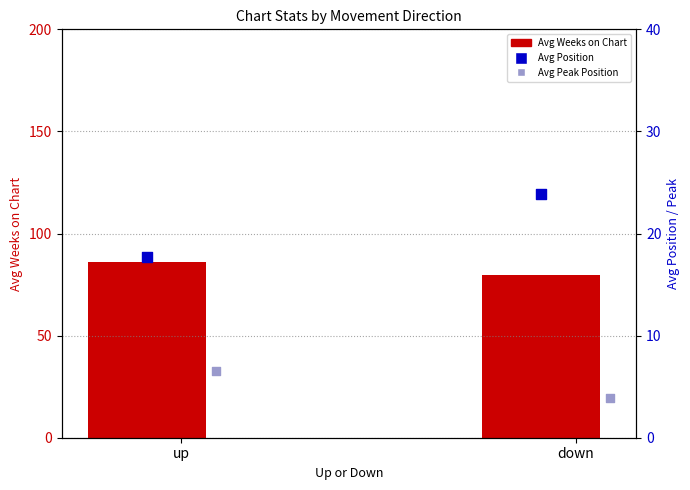

What are all the series names shown in the legend?

Avg Weeks on Chart, Avg Position, Avg Peak Position